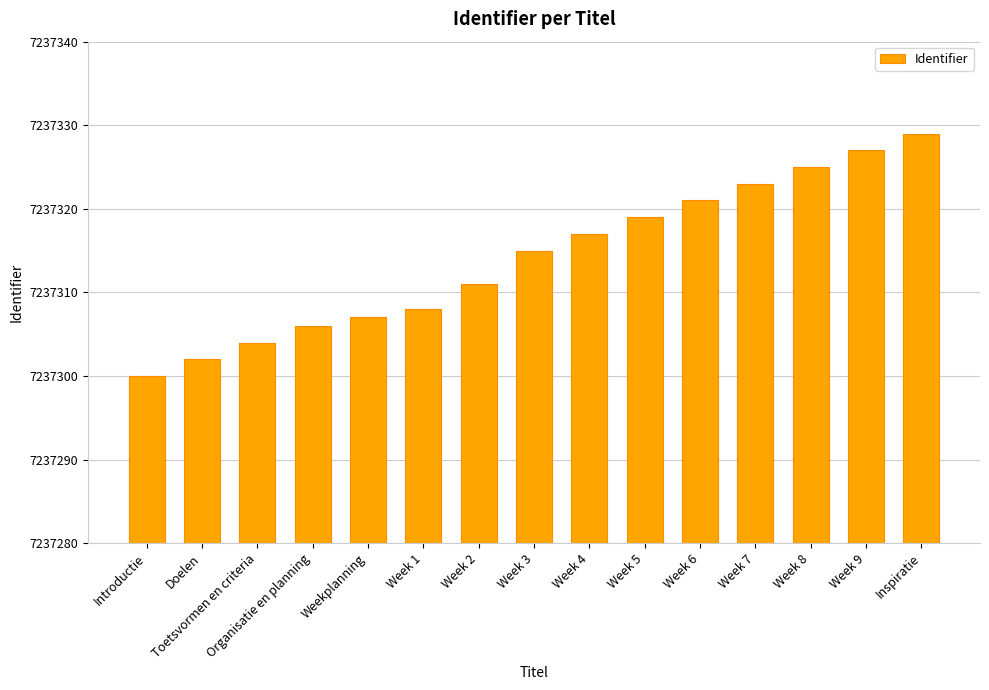

The chart shows a value of 3693757 at Organisatie en planning. True or false?

False